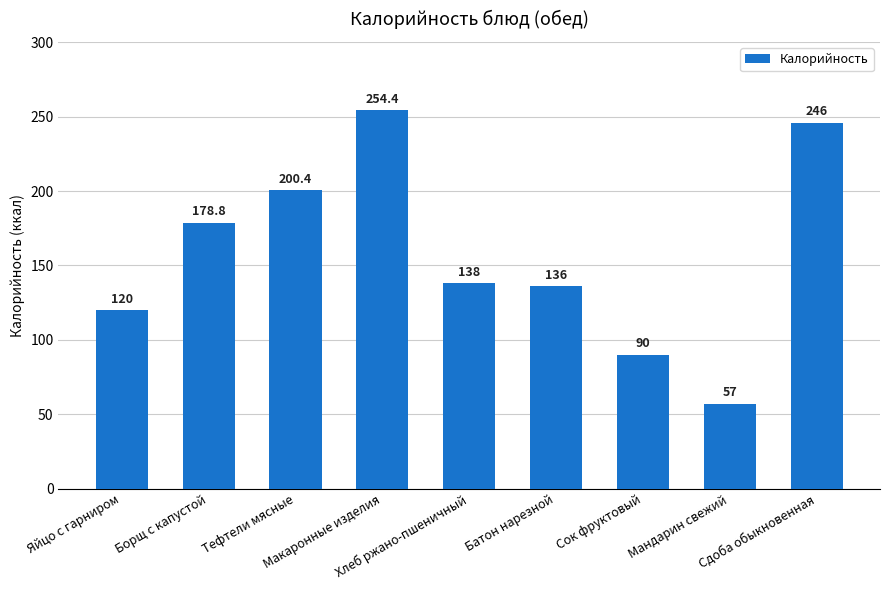

What is the difference between the values at Тефтели мясные and Батон нарезной?

64.4